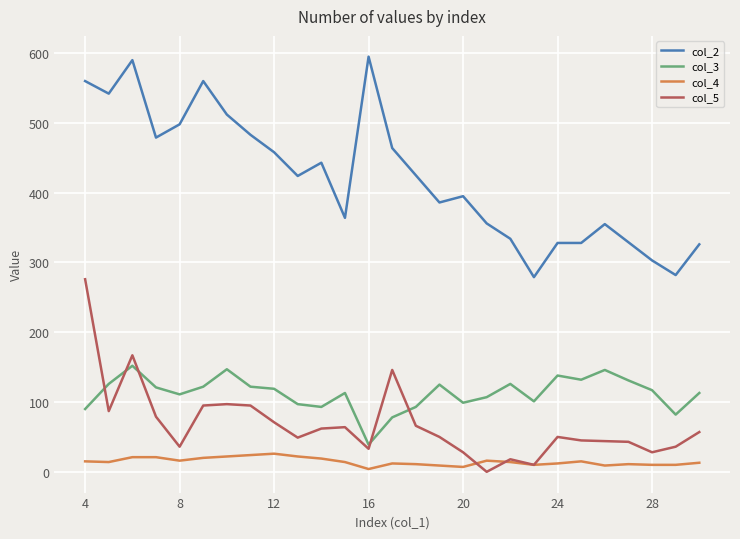

What is the greatest value displayed?

595